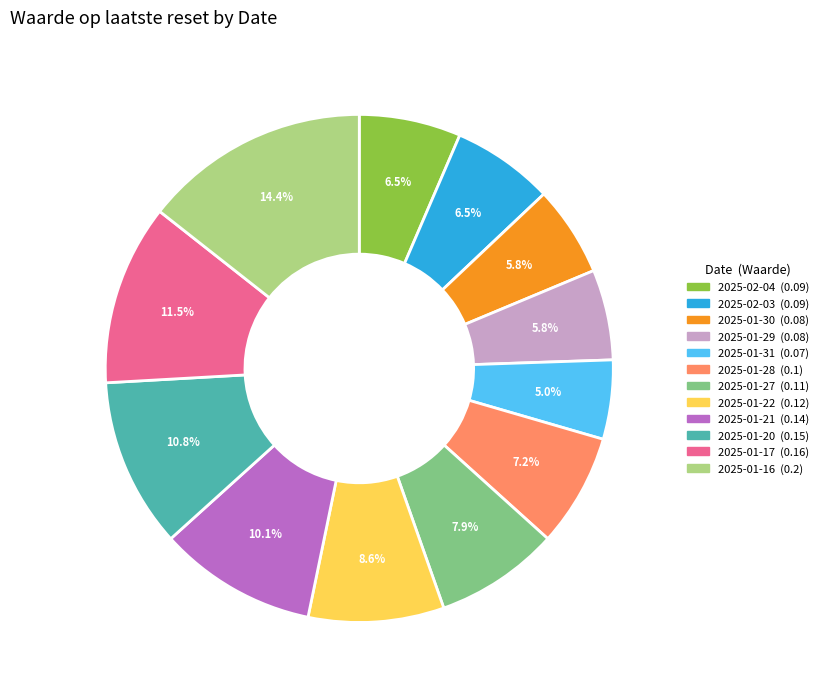

What percentage is NOT represented by 2025-01-16?

85.6%